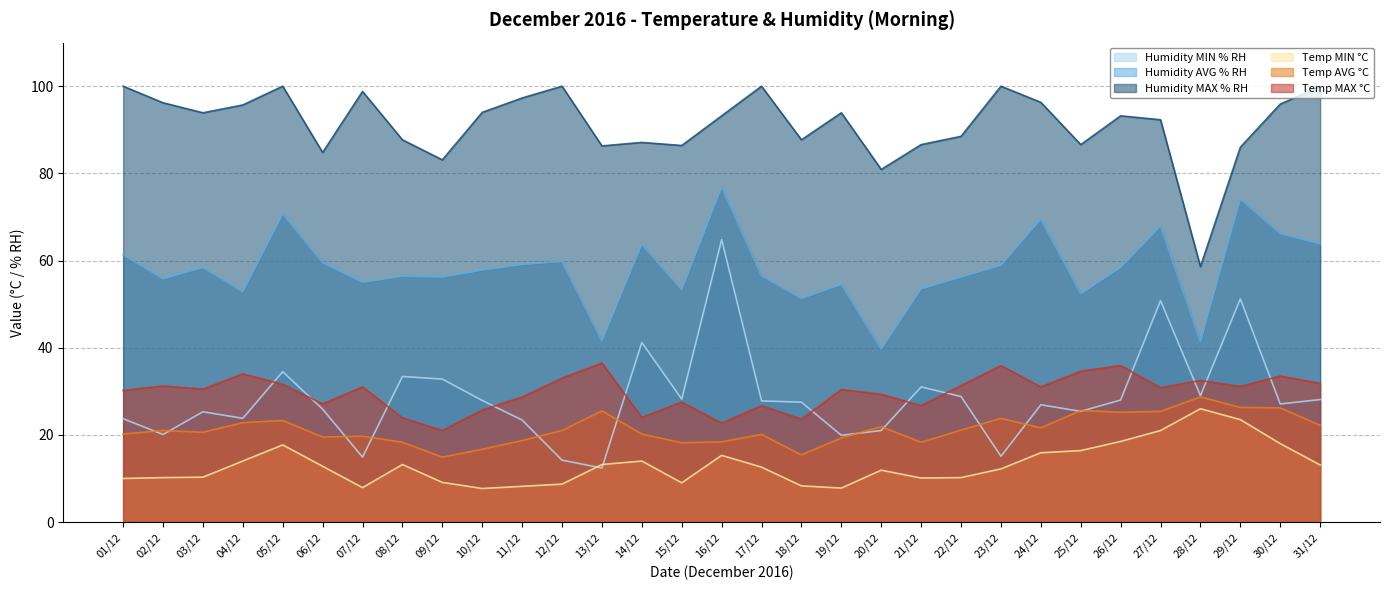

Reading right to left, what are all the values shown in this chart?

Humidity MIN % RH: 31/12=28.1	30/12=27.1	29/12=51.2	28/12=29.0	27/12=50.8	26/12=28.0	25/12=25.4	24/12=26.9	23/12=15.1	22/12=28.8	21/12=31.0	20/12=21.0	19/12=19.9	18/12=27.5	17/12=27.8	16/12=64.8	15/12=28.2	14/12=41.2	13/12=12.4	12/12=14.2	11/12=23.4	10/12=27.9	09/12=32.8	08/12=33.4	07/12=14.9	06/12=25.9	05/12=34.5	04/12=23.8	03/12=25.3	02/12=20.1	01/12=23.7
Humidity AVG % RH: 31/12=63.8	30/12=66.2	29/12=74.1	28/12=41.4	27/12=67.9	26/12=58.4	25/12=52.4	24/12=69.5	23/12=58.9	22/12=56.2	21/12=53.5	20/12=39.7	19/12=54.5	18/12=51.3	17/12=56.5	16/12=76.8	15/12=53.3	14/12=63.7	13/12=41.6	12/12=59.8	11/12=59.1	10/12=57.8	09/12=56.2	08/12=56.4	07/12=55.0	06/12=59.5	05/12=70.7	04/12=52.8	03/12=58.4	02/12=55.8	01/12=61.3
Humidity MAX % RH: 31/12=99.9	30/12=95.9	29/12=86.0	28/12=58.6	27/12=92.3	26/12=93.2	25/12=86.6	24/12=96.3	23/12=100.0	22/12=88.5	21/12=86.6	20/12=80.9	19/12=93.9	18/12=87.7	17/12=100.0	16/12=93.2	15/12=86.4	14/12=87.1	13/12=86.3	12/12=100.0	11/12=97.3	10/12=94.0	09/12=83.1	08/12=87.7	07/12=98.8	06/12=84.8	05/12=100.0	04/12=95.7	03/12=93.9	02/12=96.2	01/12=100.0
Temp MIN °C: 31/12=13.1	30/12=18.0	29/12=23.5	28/12=26.0	27/12=21.0	26/12=18.5	25/12=16.4	24/12=15.9	23/12=12.2	22/12=10.2	21/12=10.1	20/12=11.9	19/12=7.8	18/12=8.3	17/12=12.6	16/12=15.3	15/12=9.0	14/12=14.0	13/12=13.2	12/12=8.7	11/12=8.2	10/12=7.7	09/12=9.1	08/12=13.2	07/12=7.9	06/12=12.8	05/12=17.7	04/12=14.0	03/12=10.3	02/12=10.2	01/12=10.0
Temp AVG °C: 31/12=22.2	30/12=26.2	29/12=26.3	28/12=28.7	27/12=25.4	26/12=25.2	25/12=25.6	24/12=21.6	23/12=23.8	22/12=21.1	21/12=18.3	20/12=21.9	19/12=19.3	18/12=15.4	17/12=20.1	16/12=18.4	15/12=18.2	14/12=20.2	13/12=25.5	12/12=21.0	11/12=18.7	10/12=16.7	09/12=14.9	08/12=18.3	07/12=19.7	06/12=19.5	05/12=23.3	04/12=22.8	03/12=20.6	02/12=21.0	01/12=20.2
Temp MAX °C: 31/12=31.8	30/12=33.5	29/12=31.1	28/12=32.5	27/12=30.8	26/12=35.9	25/12=34.6	24/12=31.0	23/12=35.9	22/12=31.3	21/12=26.7	20/12=29.3	19/12=30.4	18/12=23.6	17/12=26.7	16/12=22.7	15/12=27.5	14/12=24.0	13/12=36.5	12/12=33.0	11/12=28.7	10/12=25.7	09/12=21.0	08/12=23.9	07/12=31.0	06/12=27.1	05/12=31.6	04/12=34.0	03/12=30.5	02/12=31.2	01/12=30.2